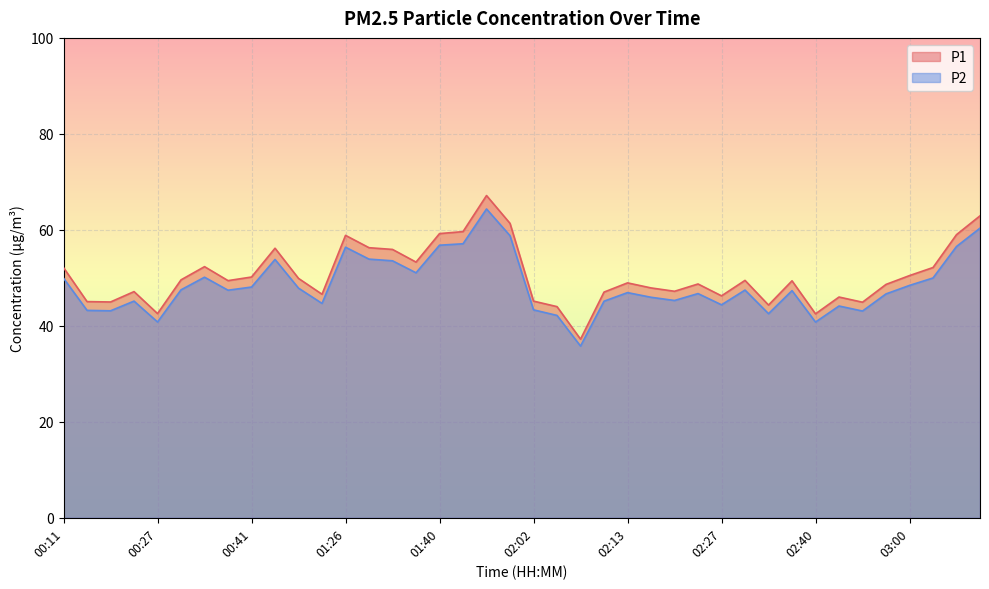

How many interior local valleys does the P1 series have?

11